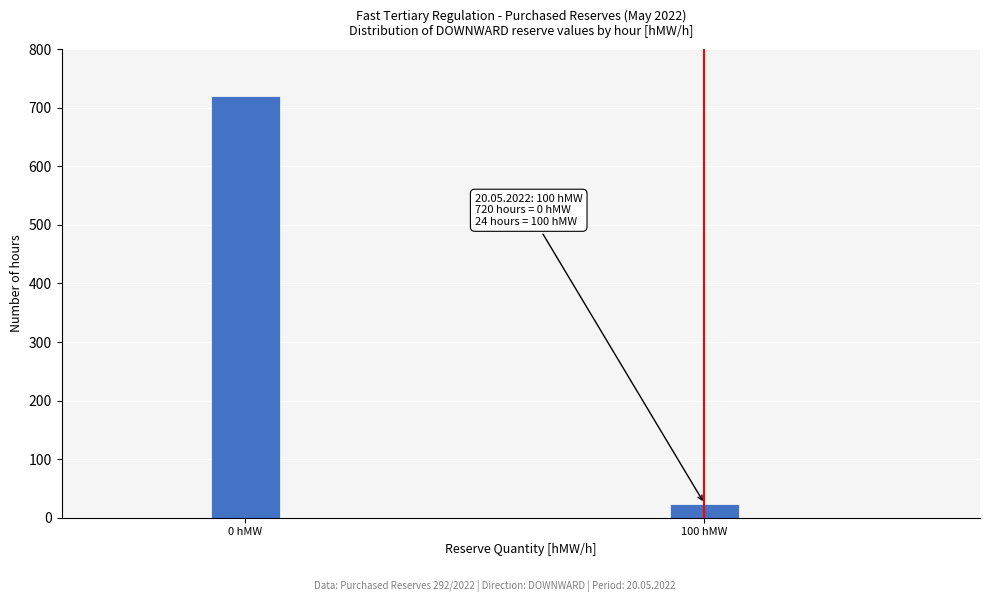

Reading right to left, transcribe all the data shown in this chart.

24	720